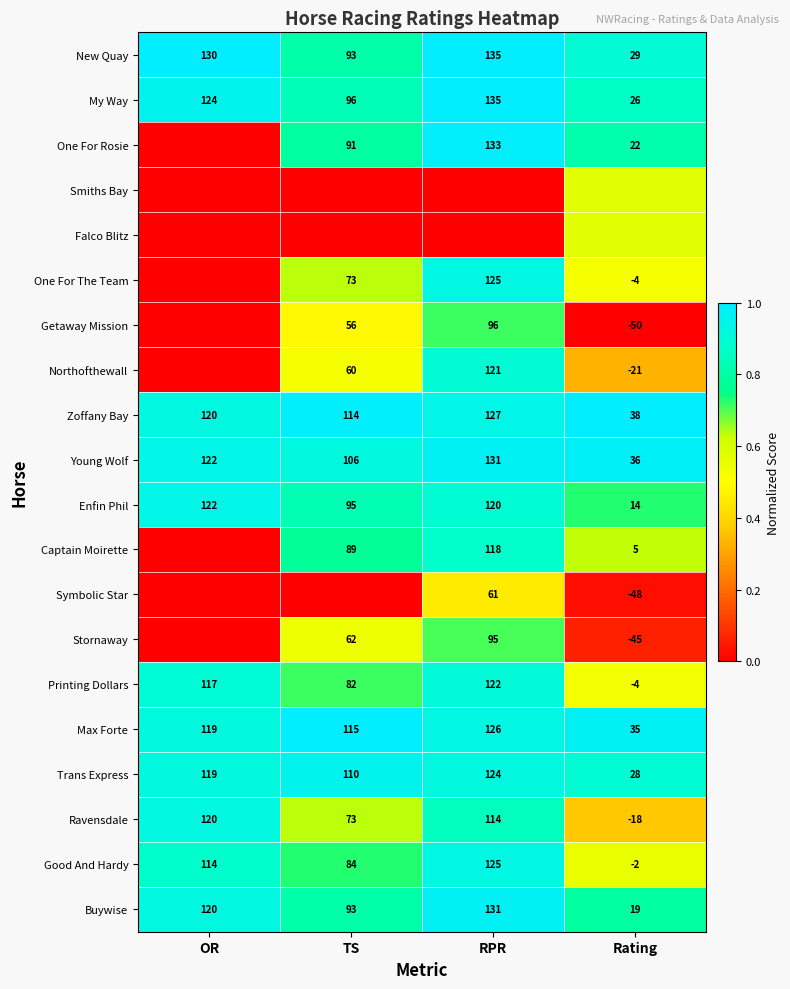

Which category has the highest value in the Enfin Phil series?

OR